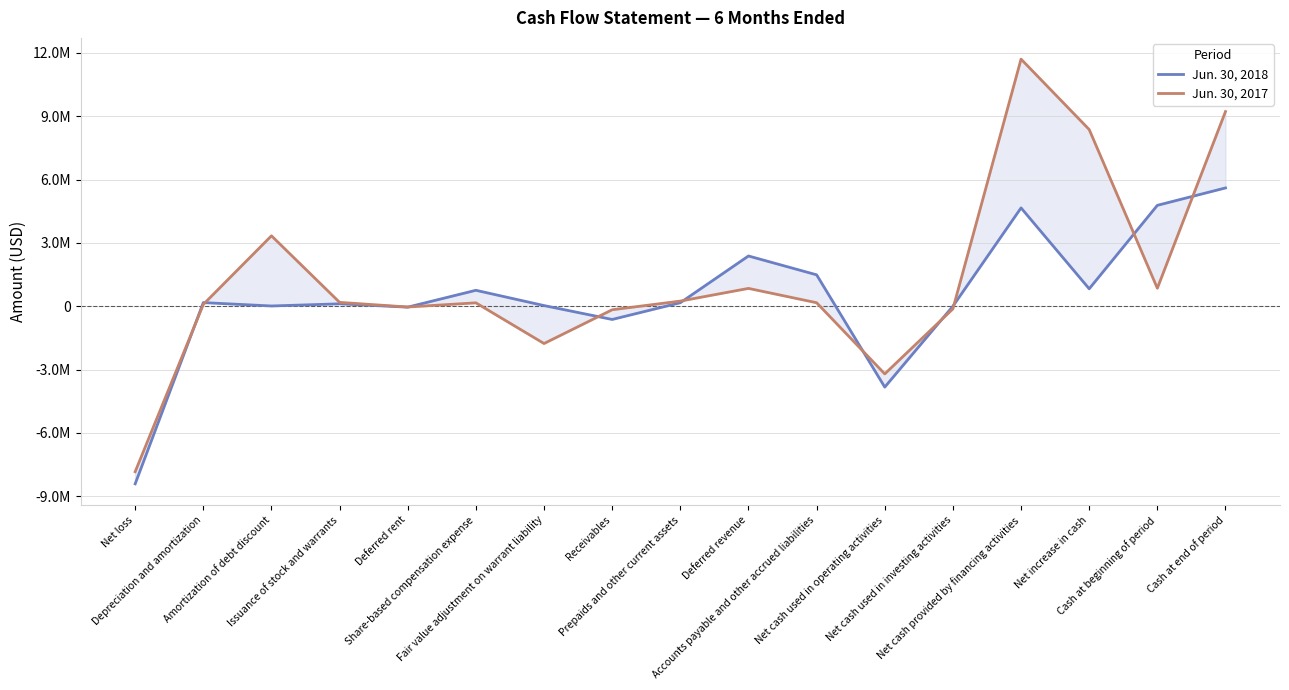

What is the label of the 9th point from the left?

Prepaids and other current assets